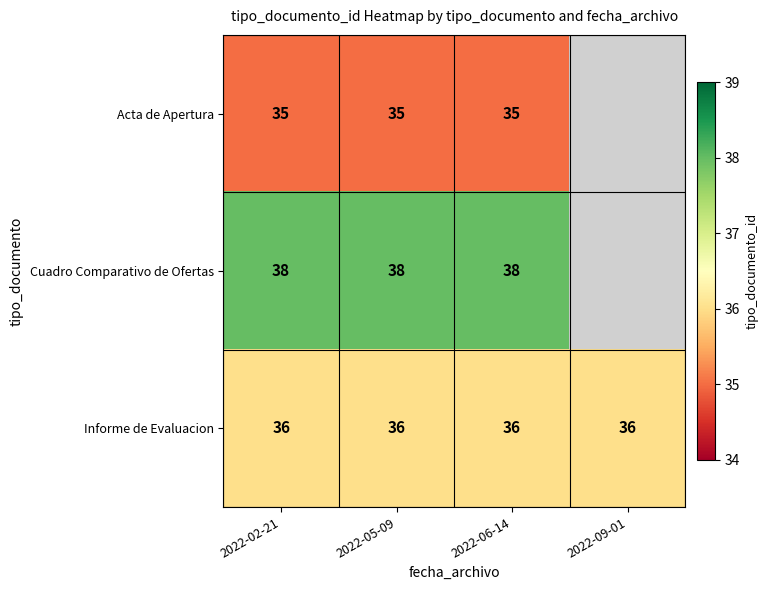

At 2022-02-21, list the series in order from smallest to largest.

Acta de Apertura, Informe de Evaluacion, Cuadro Comparativo de Ofertas